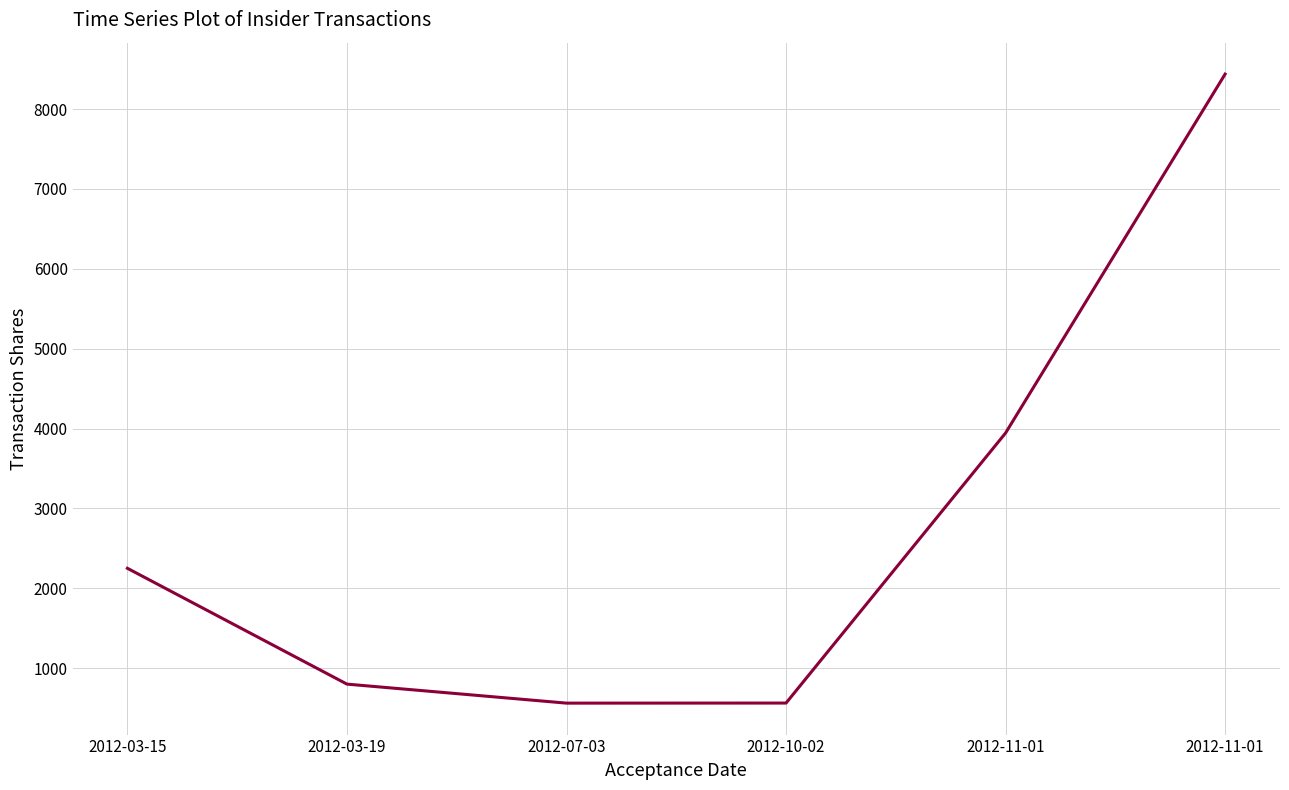

What is the label of the 3rd point from the right?

2012-10-02